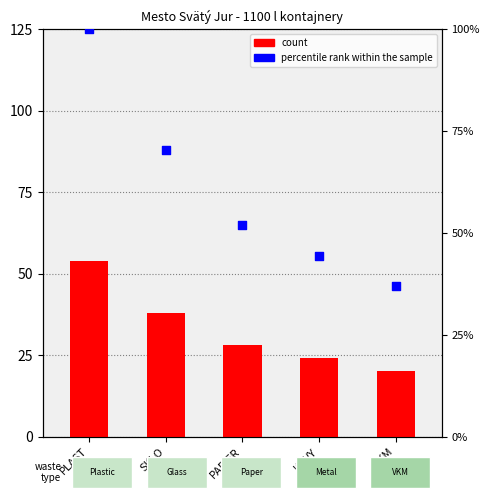

What are all the series names shown in the legend?

count, percentile rank within the sample